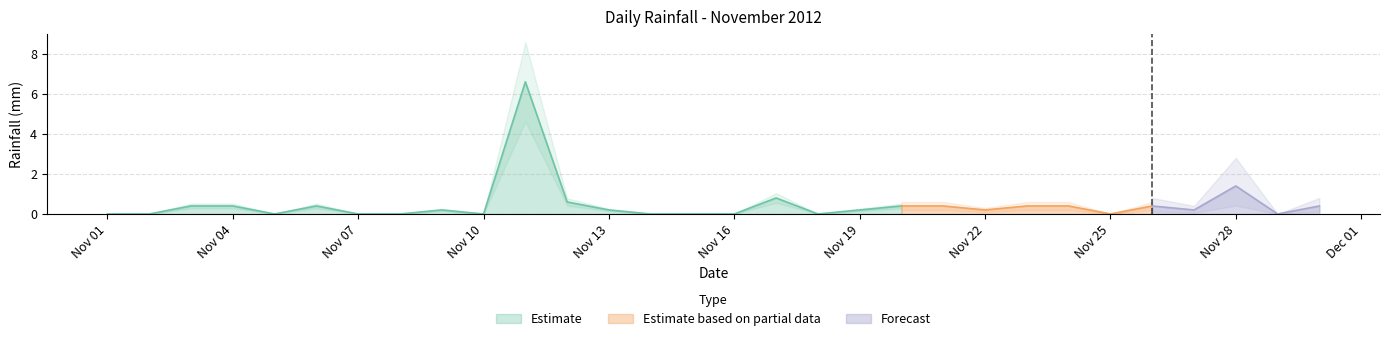

Between 2012-11-15 and 2012-11-27, which is larger?

2012-11-27